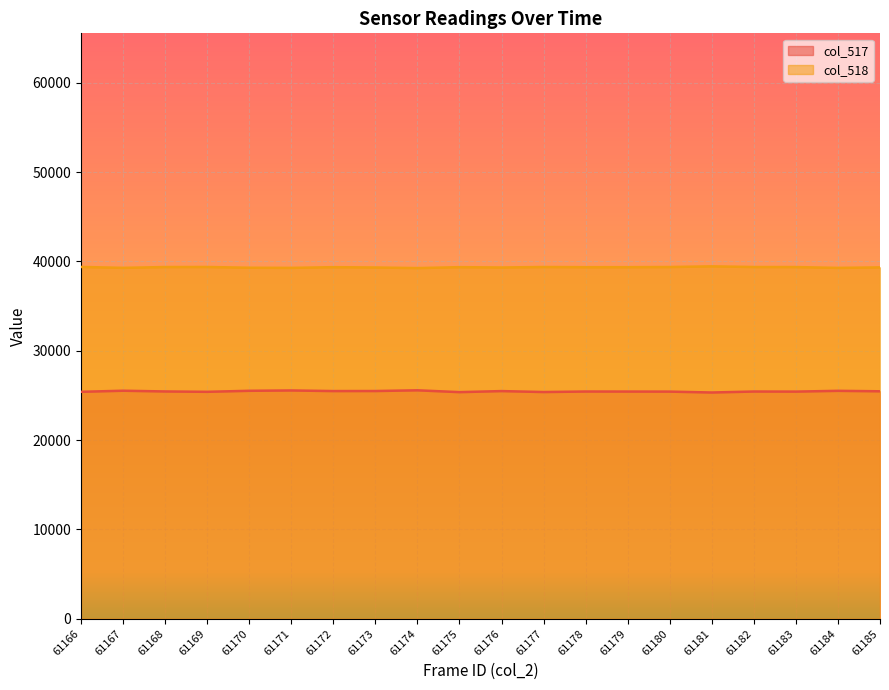

Which series changed the most between 61174 and 61181?

col_517